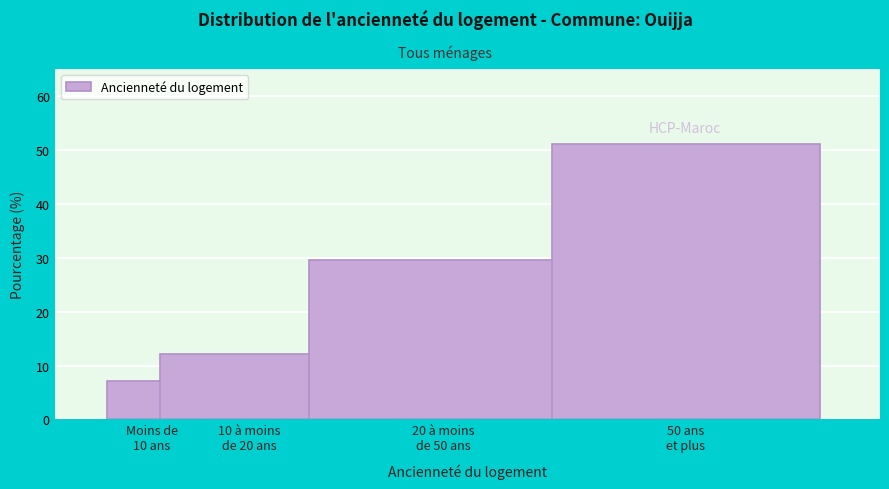

Reading right to left, what are all the values shown in this chart?

51.1	29.6	12.1	7.2